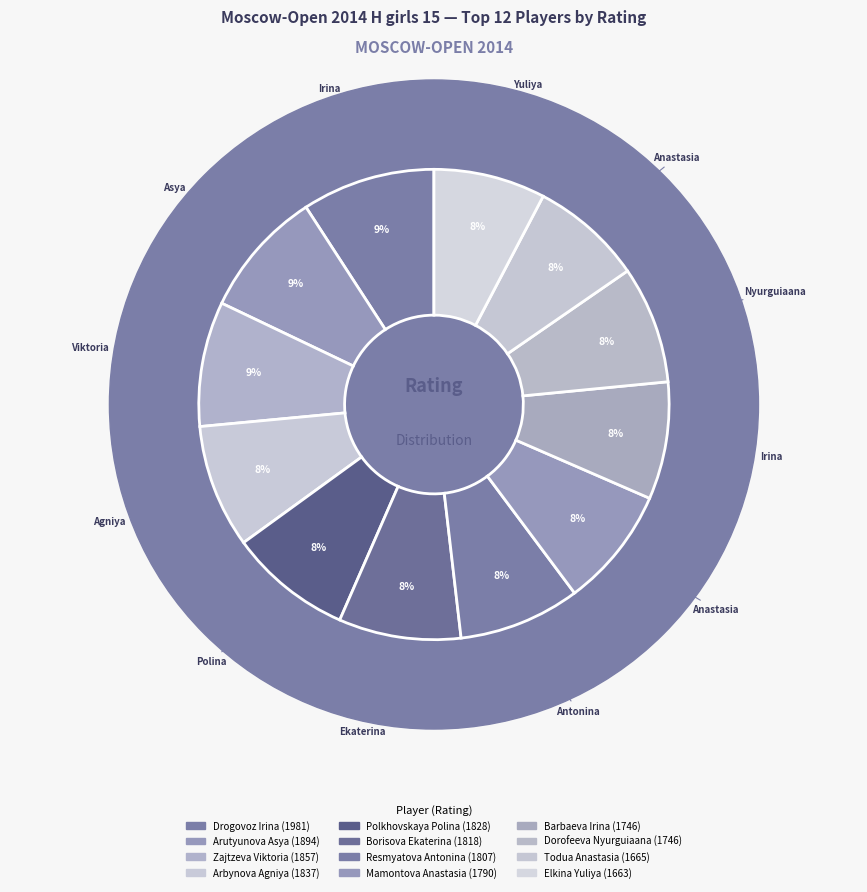

Is the sum of Resmyatova Antonina and Arbynova Agniya greater than half?

No